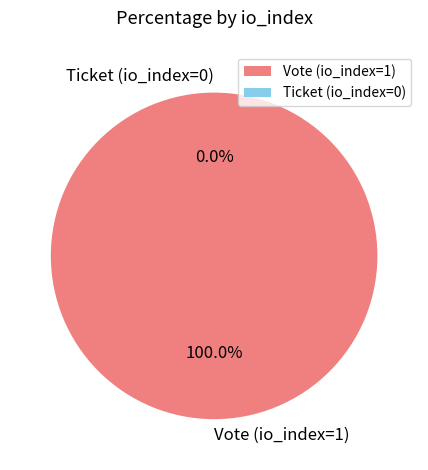

Is there any slice that represents more than half of the pie?

Yes